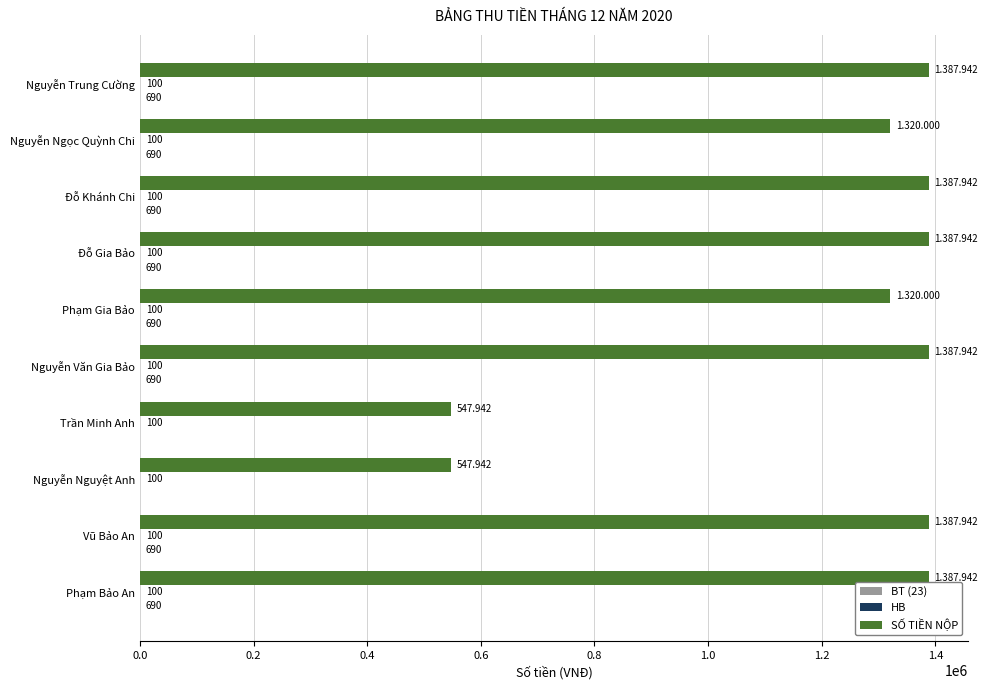

Which series has the largest total across all categories?

SỐ TIỀN NỘP